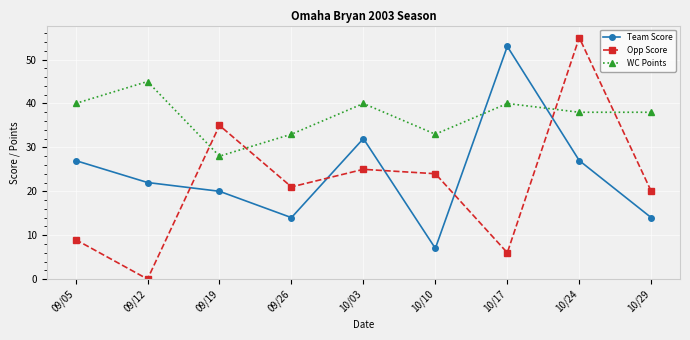

At which category does the chart reach its minimum across all series?

09/12